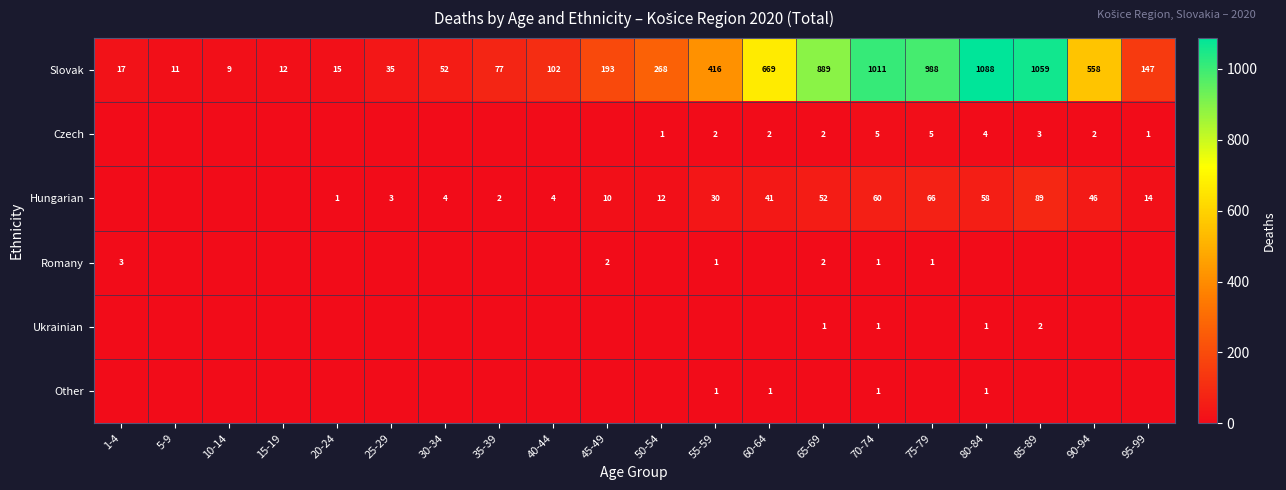

What is the difference between the second highest and minimum values in the Slovak series?

1050